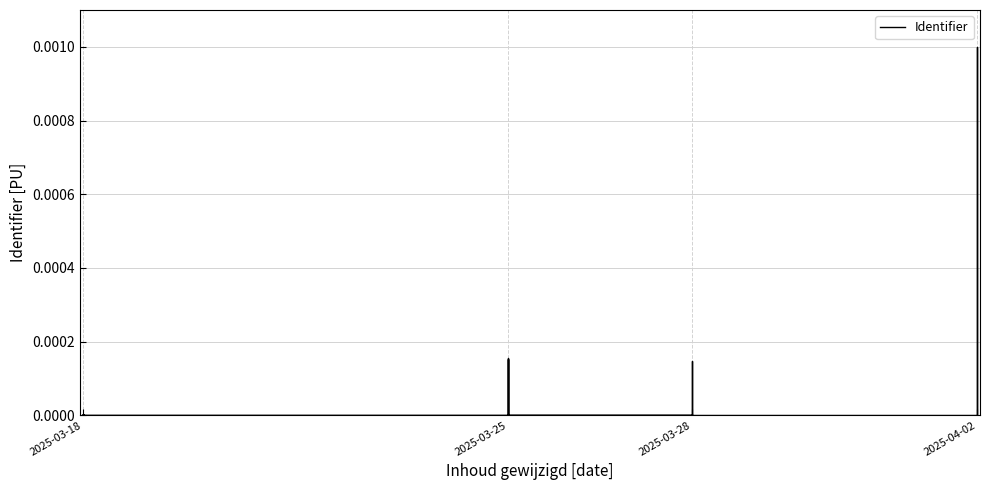

Between 2025-04-02 and 2025-03-18, which is larger?

2025-04-02